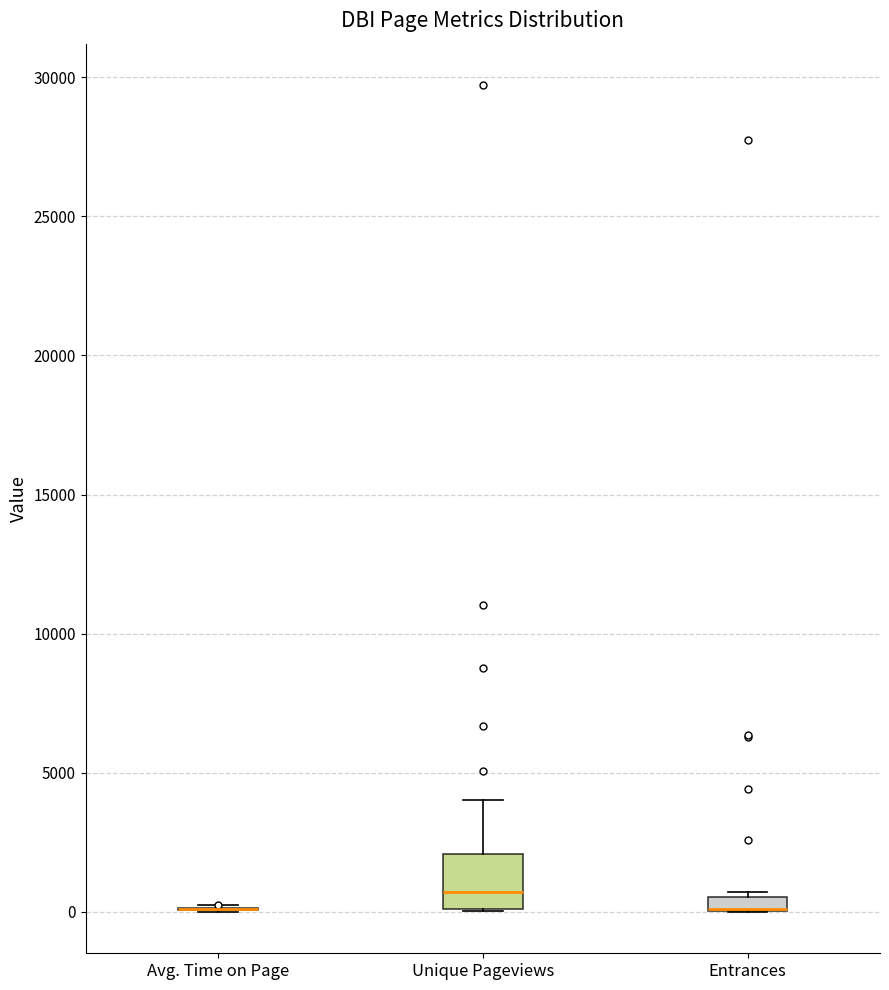

Comparing the boxes themselves (not the whiskers), which one is the tallest?

Unique Pageviews